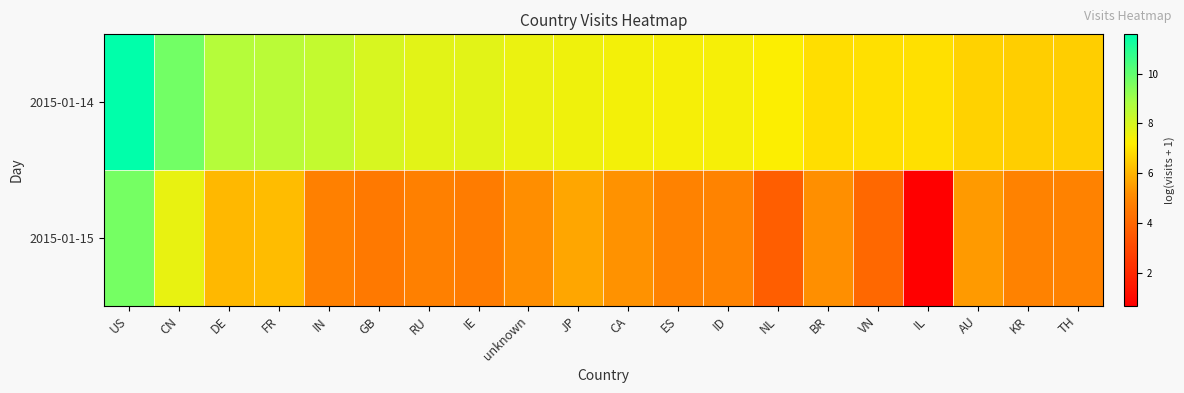

Reading right to left, what are all the values shown in this chart?

2015-01-14: TH=6.5	KR=6.5	AU=6.6	IL=6.9	VN=6.9	BR=6.9	NL=7.2	ID=7.4	ES=7.4	CA=7.4	JP=7.5	unknown=7.6	IE=7.8	RU=7.8	GB=8.0	IN=8.4	FR=8.5	DE=8.6	CN=9.7	US=11.6
2015-01-15: TH=4.9	KR=4.9	AU=5.4	IL=0.7	VN=4.0	BR=5.2	NL=3.7	ID=4.9	ES=4.9	CA=5.2	JP=5.7	unknown=5.2	IE=4.7	RU=4.8	GB=4.6	IN=4.8	FR=6.1	DE=6.1	CN=7.7	US=9.7